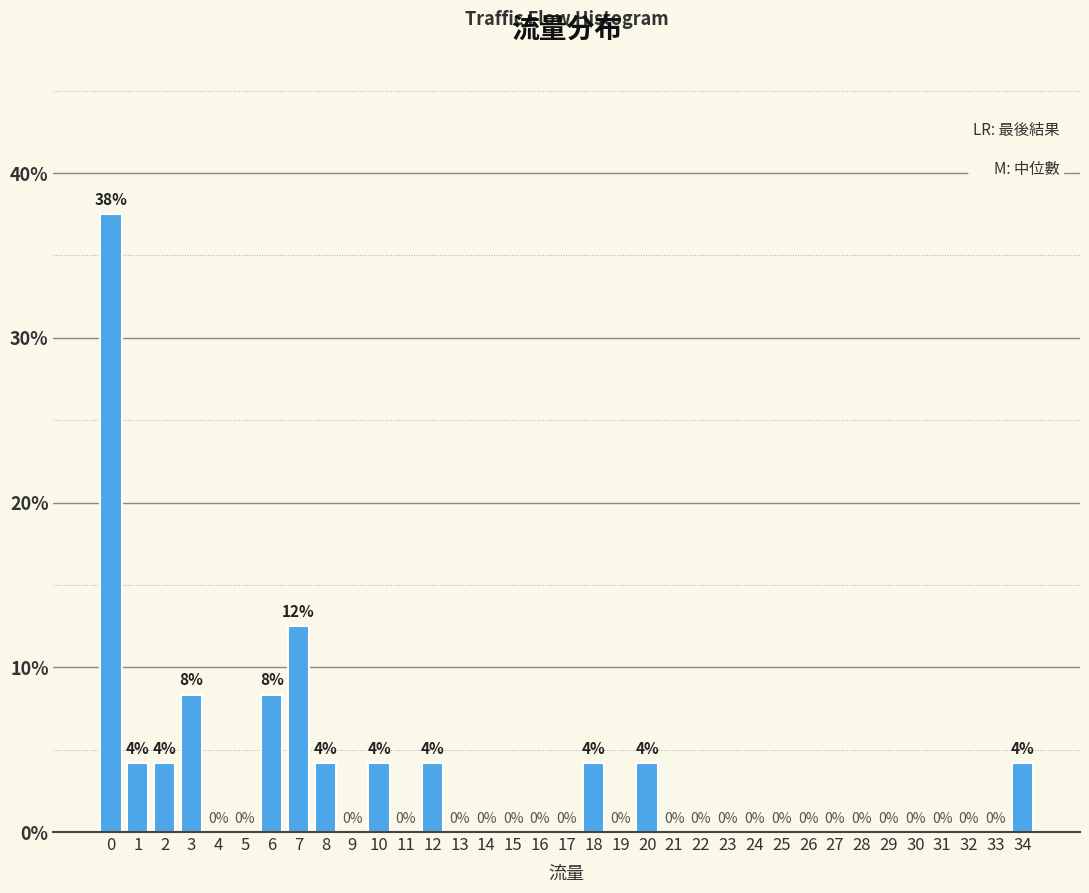

Is it true that the value at 5 is 11.4?

False